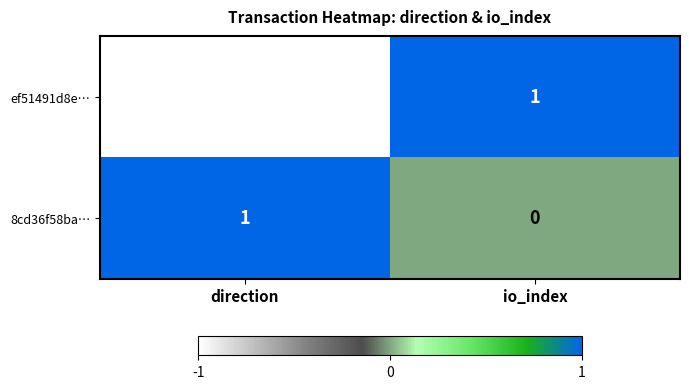

At which category is the sum across all series the highest?

io_index